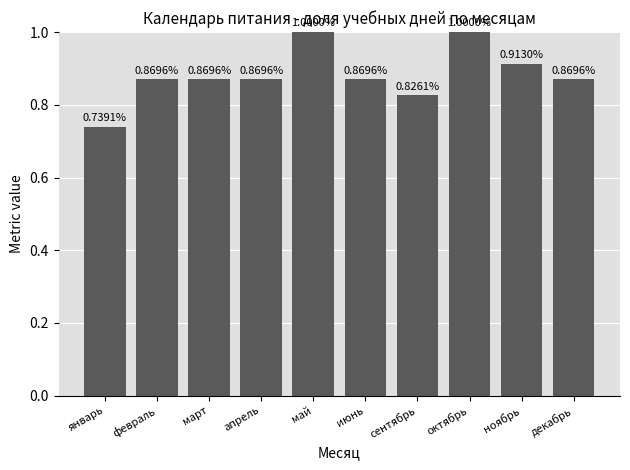

What is the change in value from январь to март?

+0.1